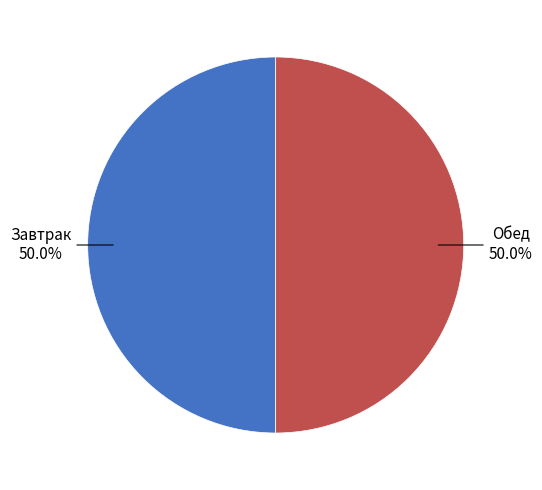

How many segments does this pie chart have?

2